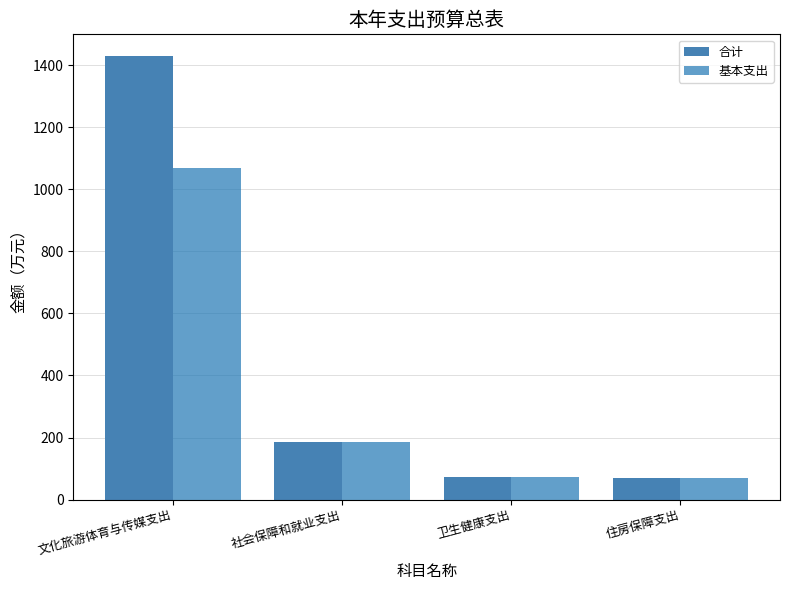

What is the total value across all series at 卫生健康支出?

144.3